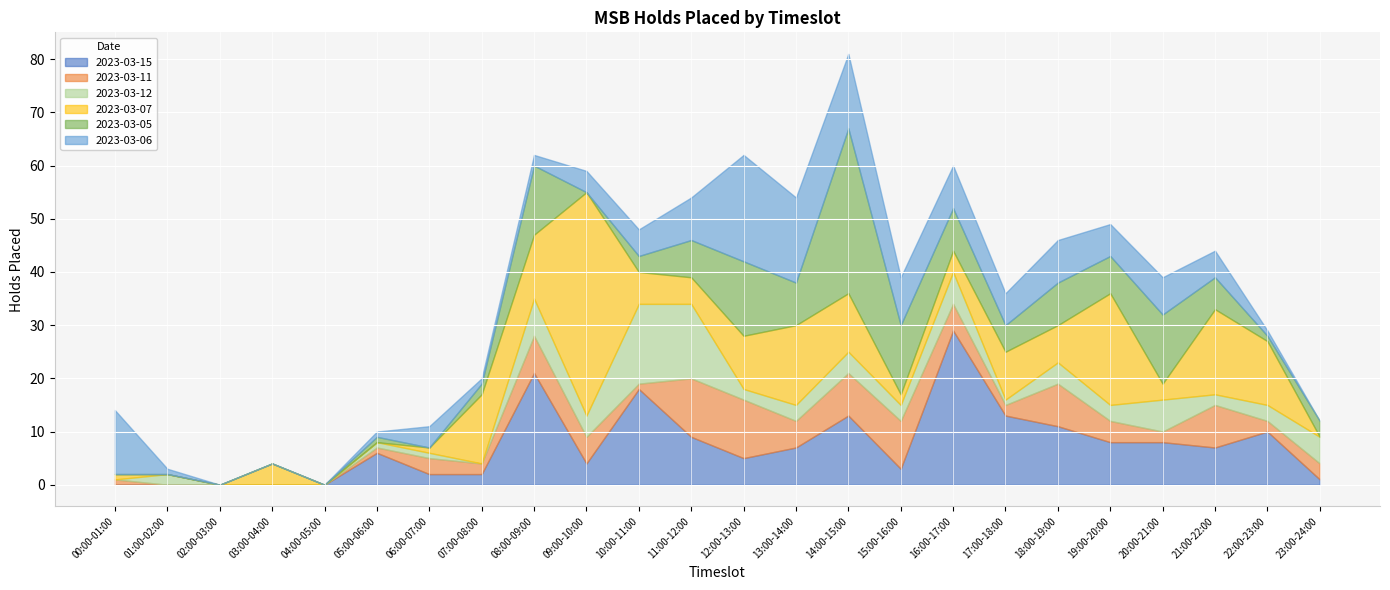

Where is the first local maximum for 2023-03-15?

05:00-06:00